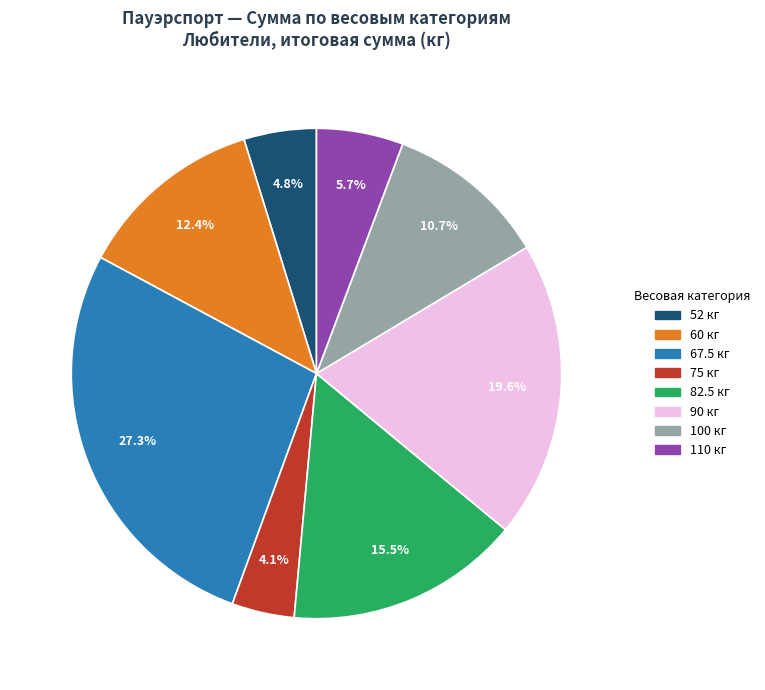

Is there any slice that represents more than half of the pie?

No